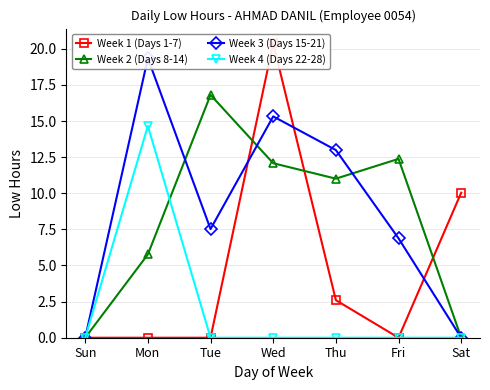

The value of Week 3 (Days 15-21) at Thu is 17.5. True or false?

False